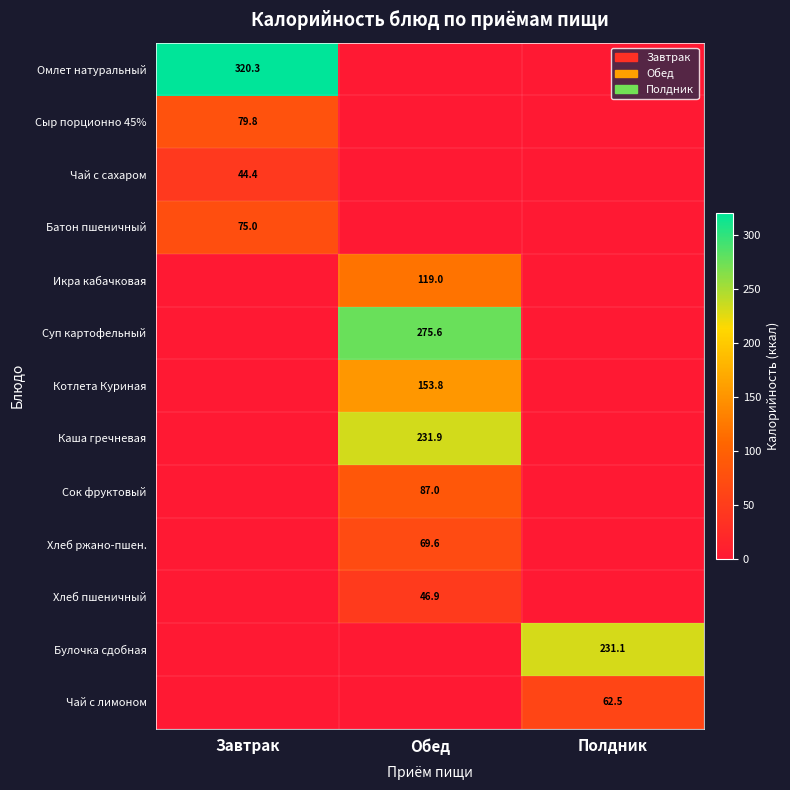

Is it true that Чай с сахаром equals 25.2 at Завтрак?

False